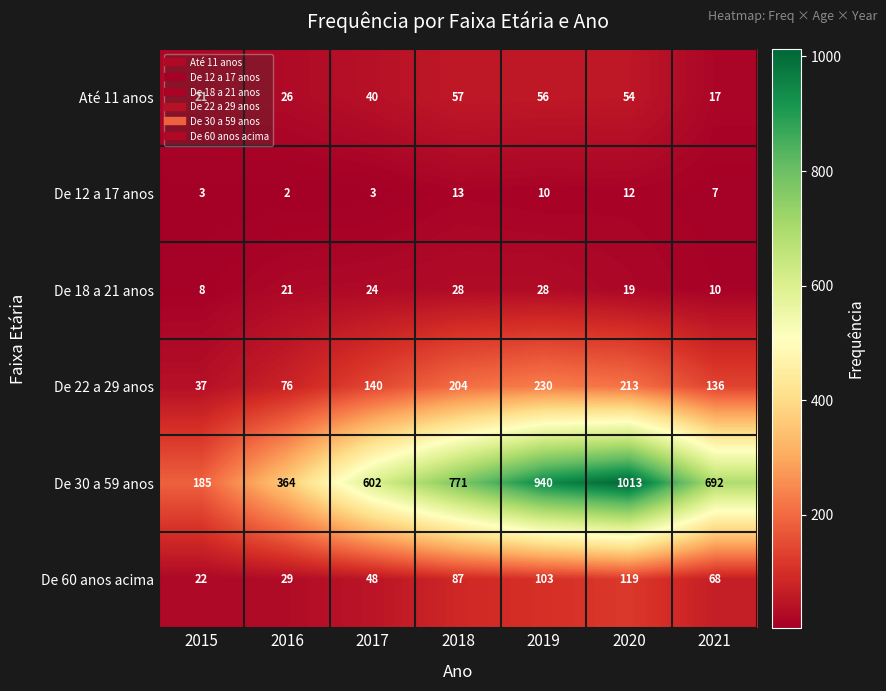

What is the sum of the De 22 a 29 anos values at 2016 and 2021?

212